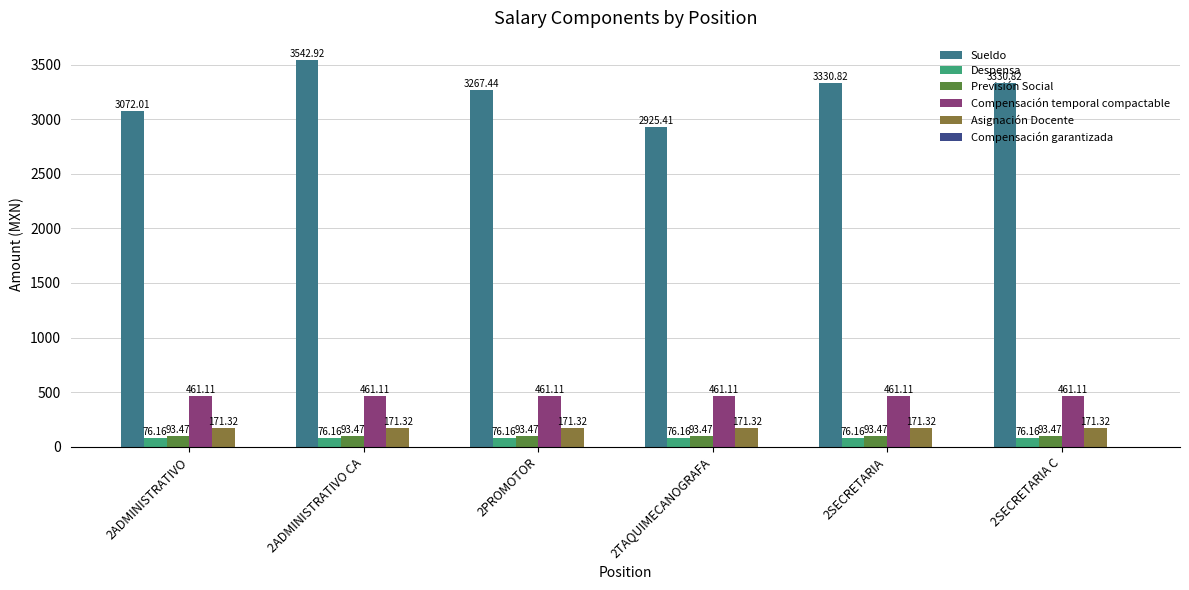

What is the value of the Despensa bar at the 1st from the left?

76.2